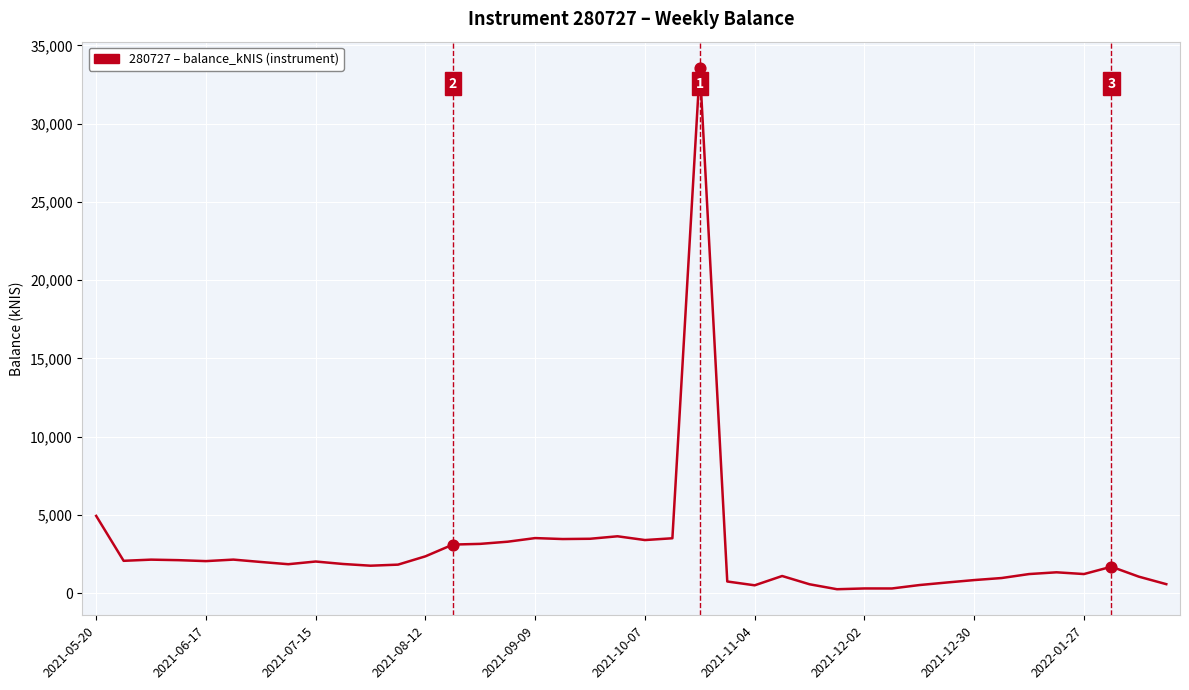

What is the greatest value displayed?

33570.3